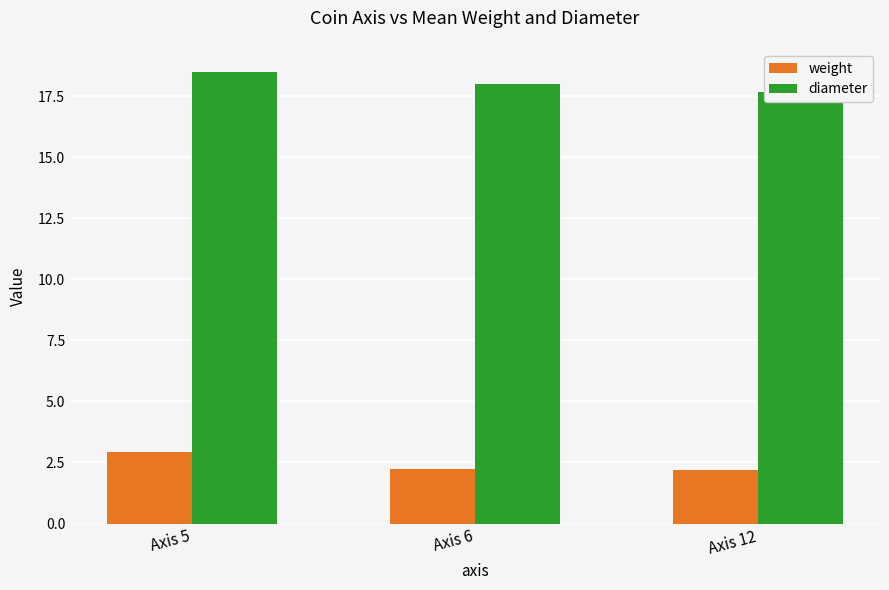

How many bars are there in each group?

2